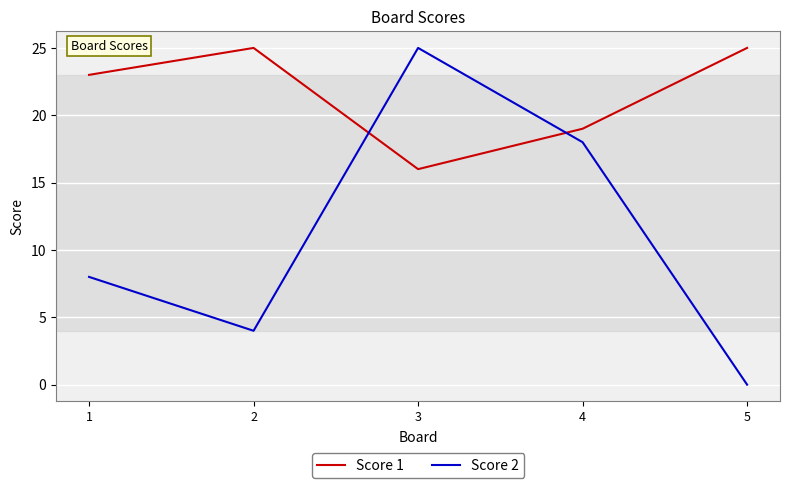

After their last crossing, which series has the higher values: Score 2 or Score 1?

Score 1